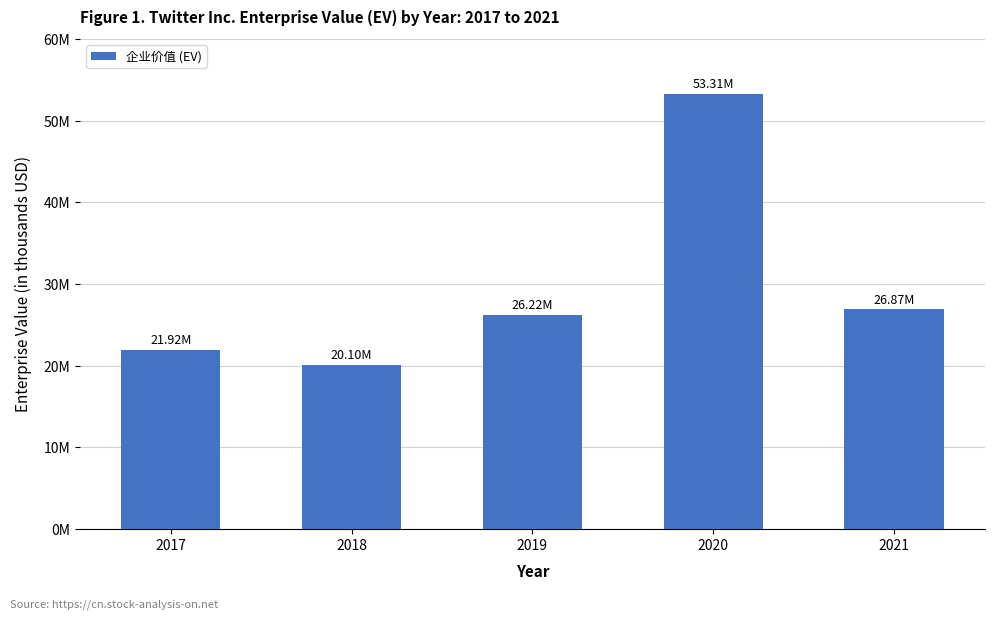

List the labels in order of value, smallest first.

2018, 2017, 2019, 2021, 2020